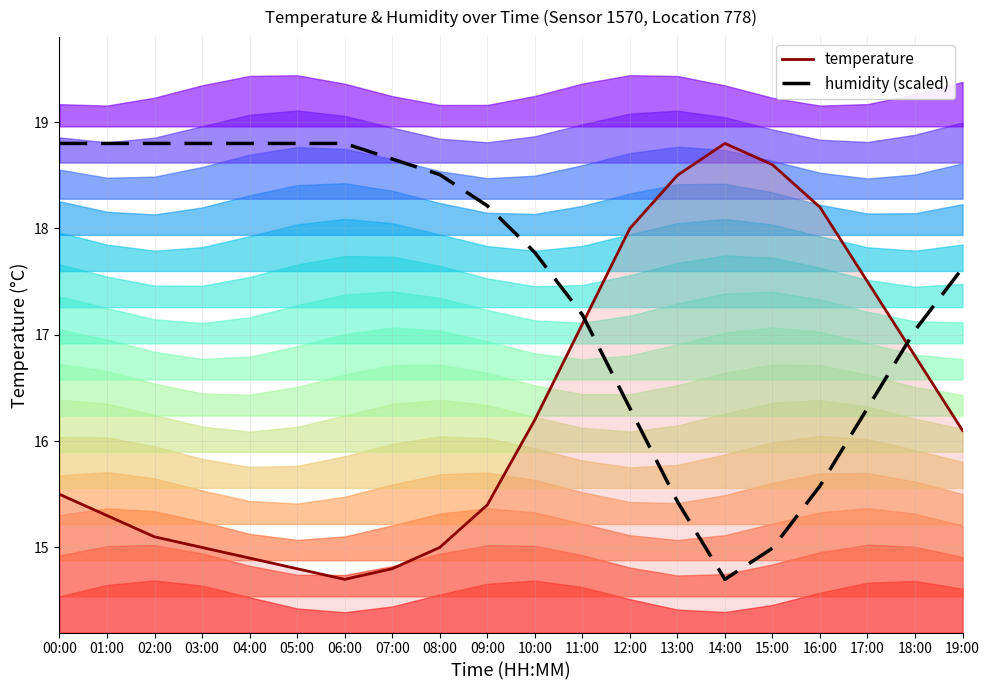

What is the label of the 3rd point from the left?

02:00